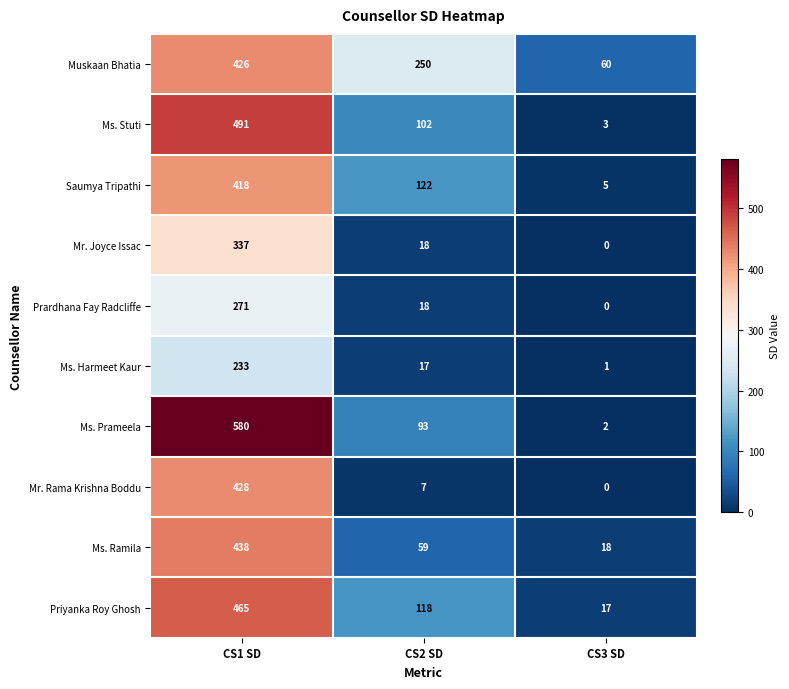

Which series has the largest range (max minus min)?

Ms. Prameela